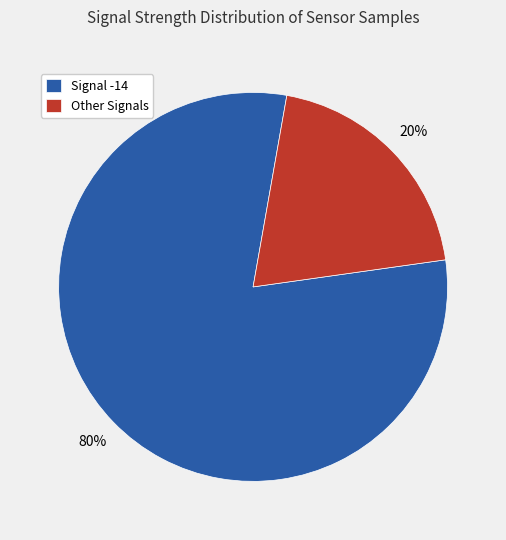

How many slices are in this pie chart?

2